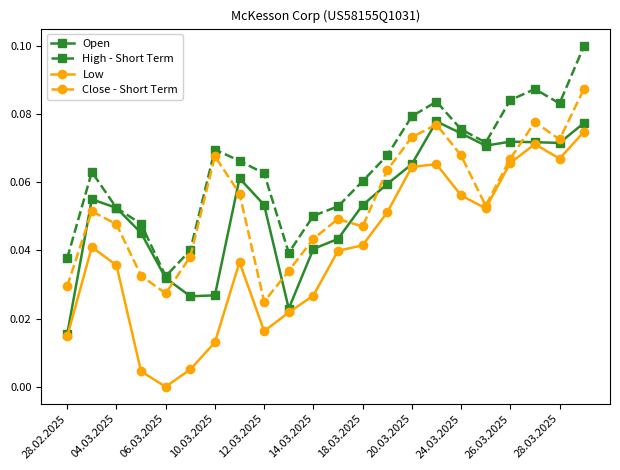

Which series has the largest total across all categories?

High - Short Term